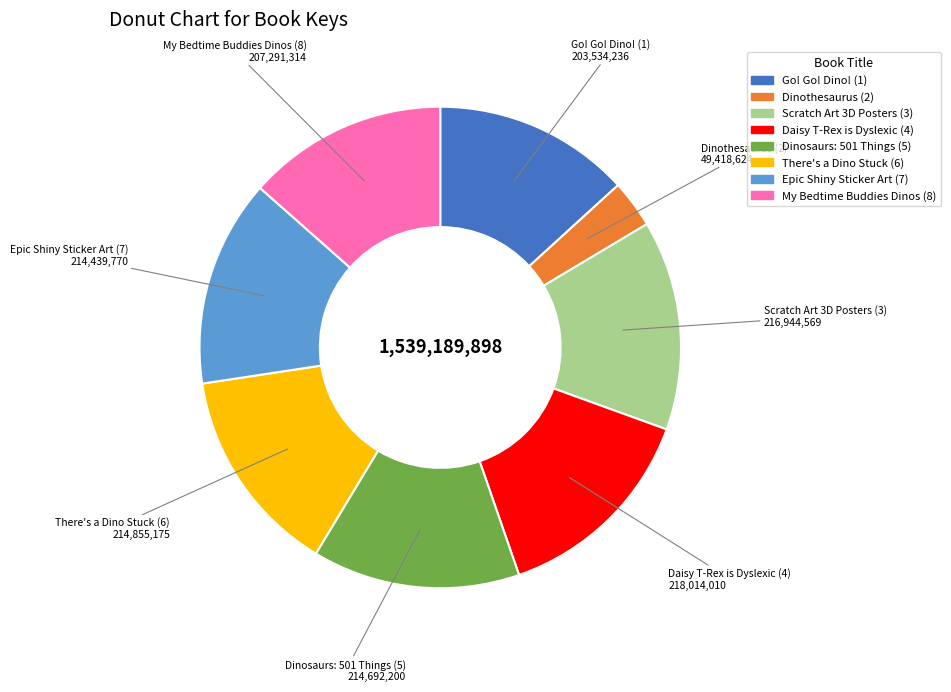

Does Daisy T-Rex is Dyslexic (4) represent more than half of the total?

No